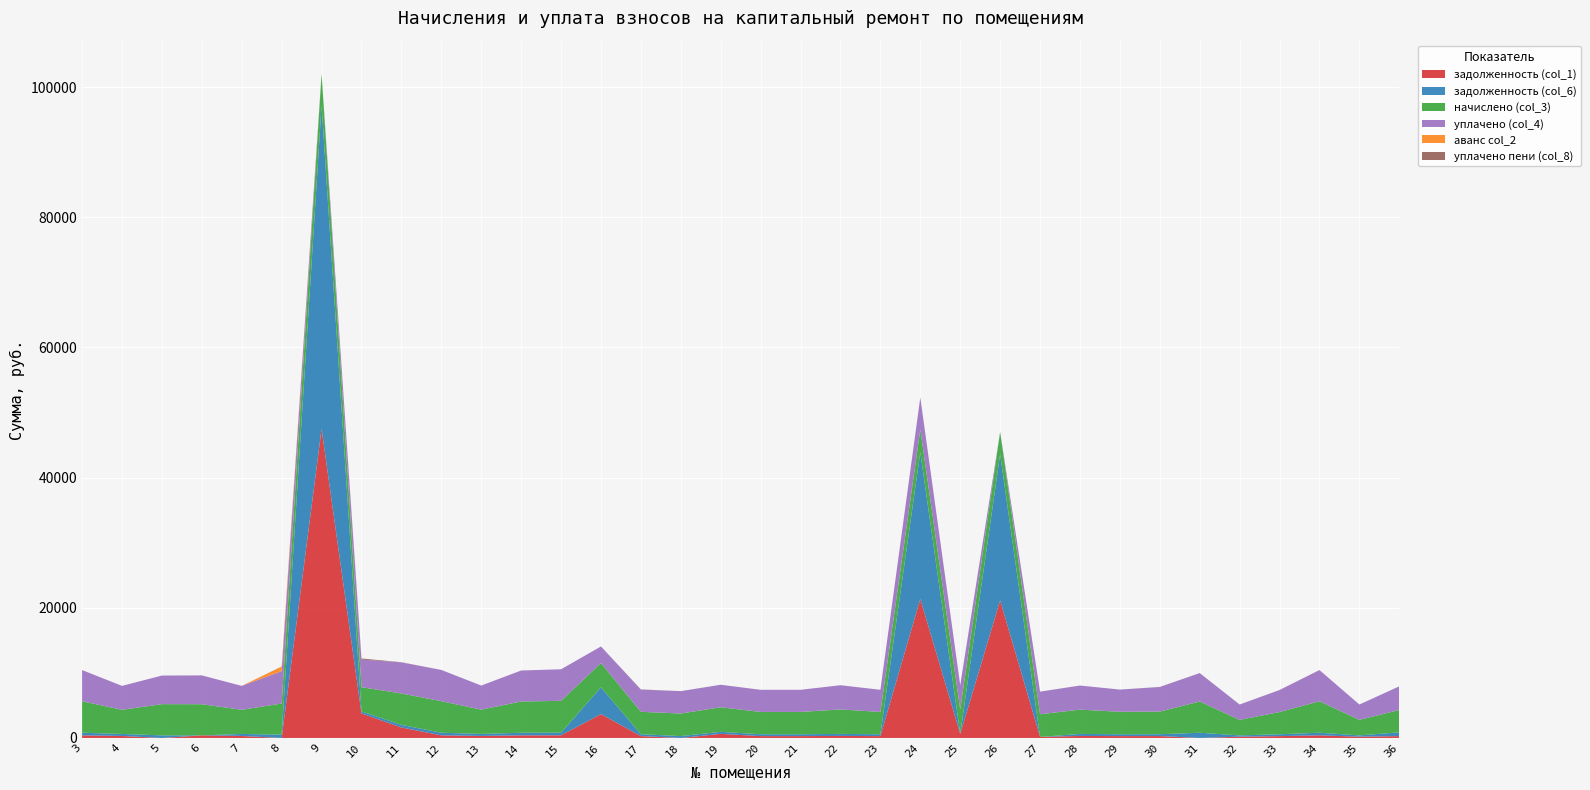

Reading left to right, extract all data points from this chart.

задолженность (col_1): 3=402.9	4=309.0	5=0.0	6=398.9	7=309.0	8=0.0	9=47498.6	10=3768.2	11=1613.1	12=403.6	13=311.0	14=400.3	15=407.6	16=3663.7	17=287.1	18=0.0	19=628.7	20=285.7	21=285.7	22=313.0	23=285.7	24=21360.3	25=625.1	26=21137.5	27=167.1	28=311.0	29=287.1	30=292.3	31=1.6	32=198.5	33=284.4	34=402.9	35=198.5	36=286.4
задолженность (col_6): 3=402.9	4=309.0	5=399.6	6=0.0	7=309.0	8=514.3	9=49698.4	10=310.4	11=401.6	12=403.6	13=311.0	14=400.3	15=407.6	16=4123.9	17=287.1	18=289.0	19=314.4	20=285.7	21=285.7	22=313.0	23=285.7	24=22553.1	25=0.0	26=22464.8	27=0.0	28=311.0	29=287.1	30=287.1	31=800.5	32=198.5	33=284.4	34=402.9	35=198.5	36=572.8
начислено (col_3): 3=4835.2	4=3708.2	5=4795.2	6=4787.2	7=3708.2	8=4779.2	9=4843.2	10=3724.3	11=4819.2	12=4843.2	13=3732.2	14=4803.2	15=4891.1	16=3724.3	17=3444.6	18=3468.5	19=3772.2	20=3428.5	21=3428.5	22=3756.2	23=3428.5	24=3500.5	25=3740.3	26=3420.6	27=3476.5	28=3732.2	29=3444.6	30=3476.5	31=4803.2	32=2381.6	33=3412.6	34=4835.2	35=2381.6	36=3436.6
уплачено (col_4): 3=4794.0	4=3676.7	5=4395.6	6=4429.0	7=3676.7	8=4980.9	9=0.0	10=4250.0	11=4778.2	12=4802.0	13=3700.5	14=4762.4	15=4849.5	16=2550.0	17=3415.3	18=3439.0	19=3459.3	20=3399.3	21=3399.3	22=3724.3	23=3399.6	24=4902.0	25=3739.6	26=0.0	27=3477.4	28=3700.5	29=3415.3	30=3774.9	31=4362.1	32=2361.4	33=3383.5	34=4794.0	35=2361.4	36=3635.2
аванс col_2: 3=0.0	4=0.0	5=0.0	6=0.0	7=0.0	8=680.5	9=0.0	10=0.0	11=0.0	12=0.0	13=0.0	14=0.0	15=0.0	16=0.0	17=0.0	18=0.0	19=0.0	20=0.0	21=0.0	22=0.0	23=0.0	24=0.0	25=0.0	26=0.0	27=0.0	28=0.0	29=0.0	30=0.0	31=0.0	32=0.0	33=0.0	34=0.0	35=0.0	36=0.0
уплачено пени (col_8): 3=0.0	4=0.0	5=0.0	6=0.0	7=0.0	8=28.6	9=0.0	10=162.3	11=26.3	12=0.0	13=0.3	14=0.0	15=0.0	16=0.0	17=26.1	18=0.0	19=1.2	20=0.0	21=0.7	22=0.0	23=0.0	24=0.0	25=3.5	26=0.0	27=0.0	28=0.0	29=1.1	30=13.3	31=4.2	32=0.0	33=5.0	34=0.1	35=0.0	36=4.2